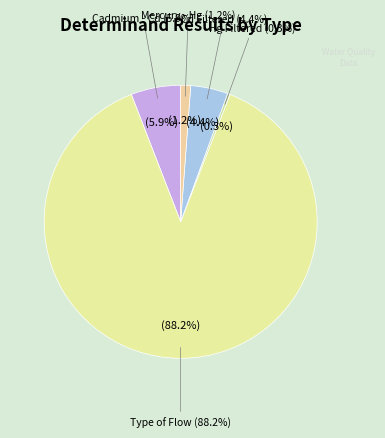

To the nearest percent, what is the average slice percentage?

20%